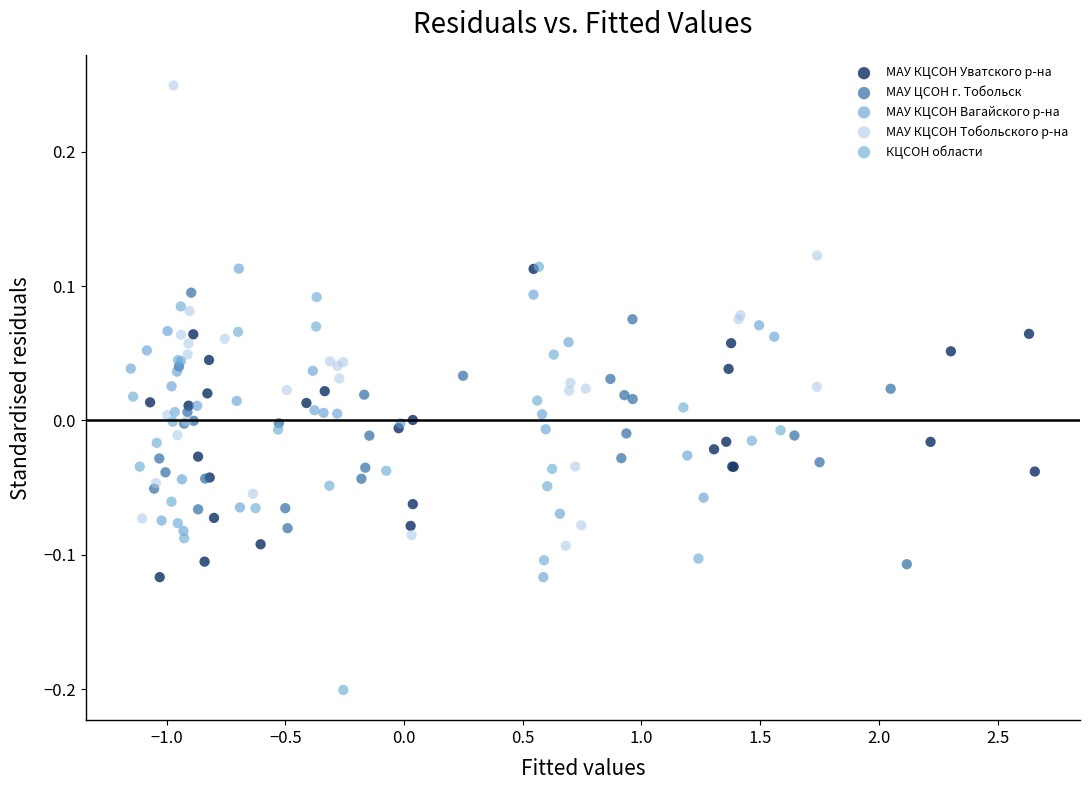

Which series contains the highest Y value?

МАУ КЦСОН Тобольского р-на